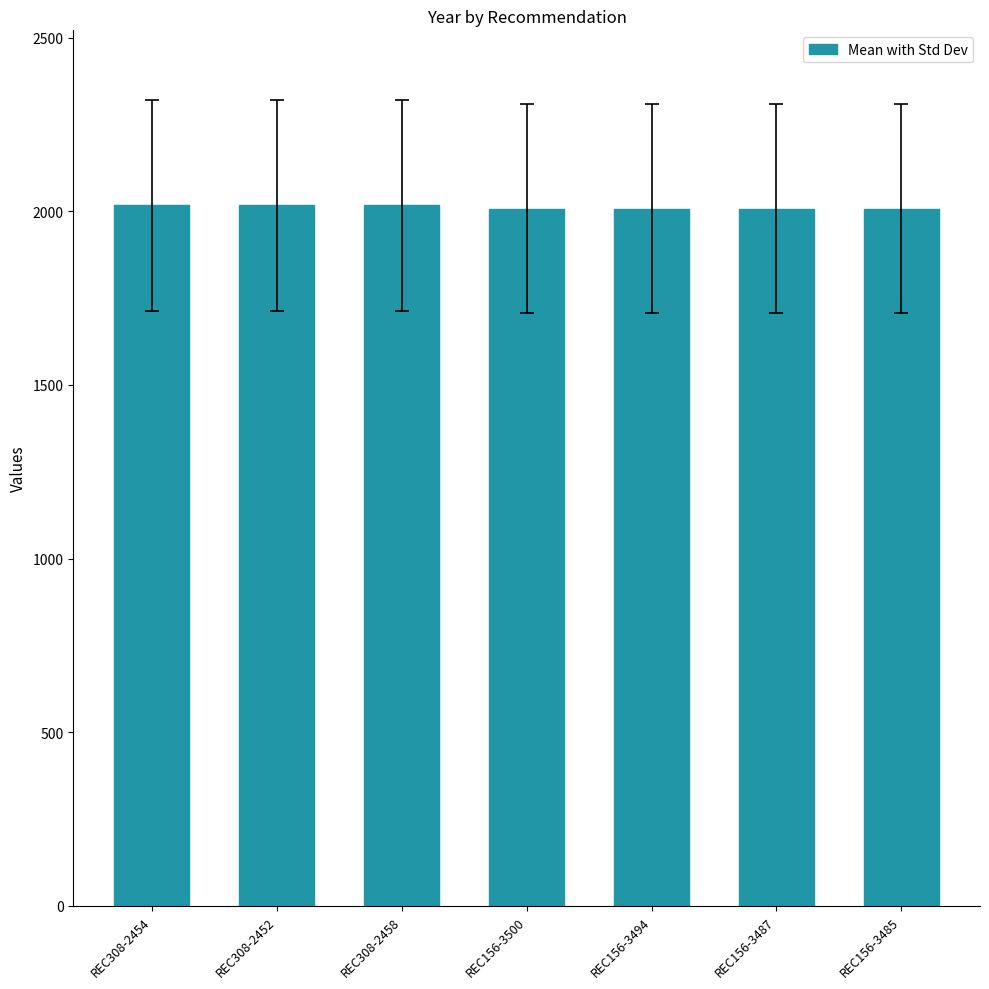

What is the label of the 7th bar from the right?

REC308-2454